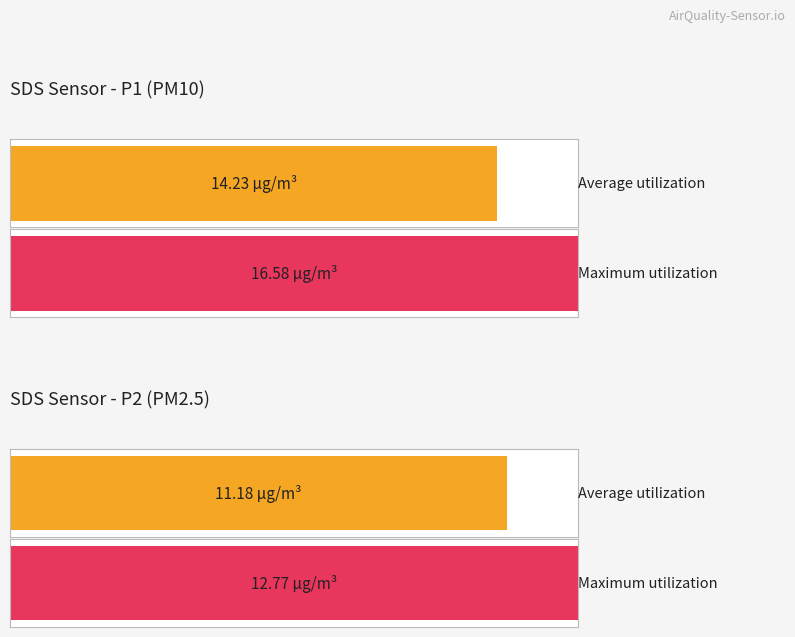

Are the bars horizontal?

Yes